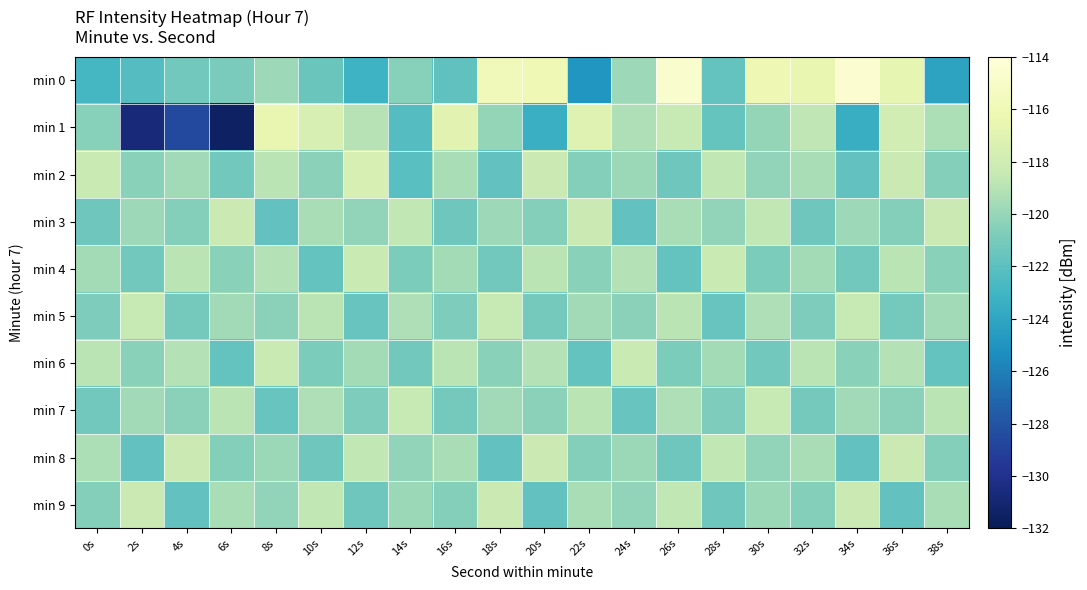

What is the maximum value shown in the chart?

-114.5